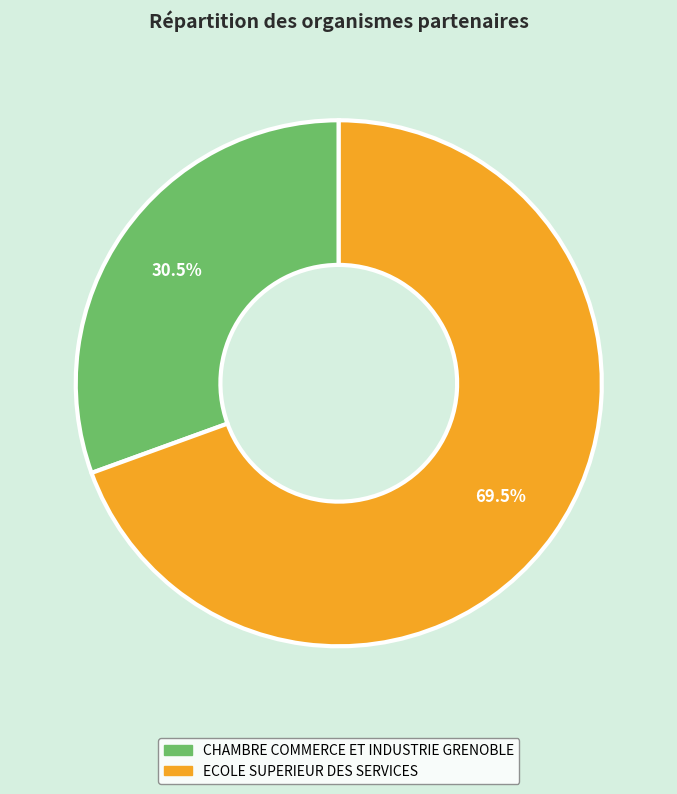

Which has a higher value, ECOLE SUPERIEUR DES SERVICES or CHAMBRE COMMERCE ET INDUSTRIE GRENOBLE?

ECOLE SUPERIEUR DES SERVICES